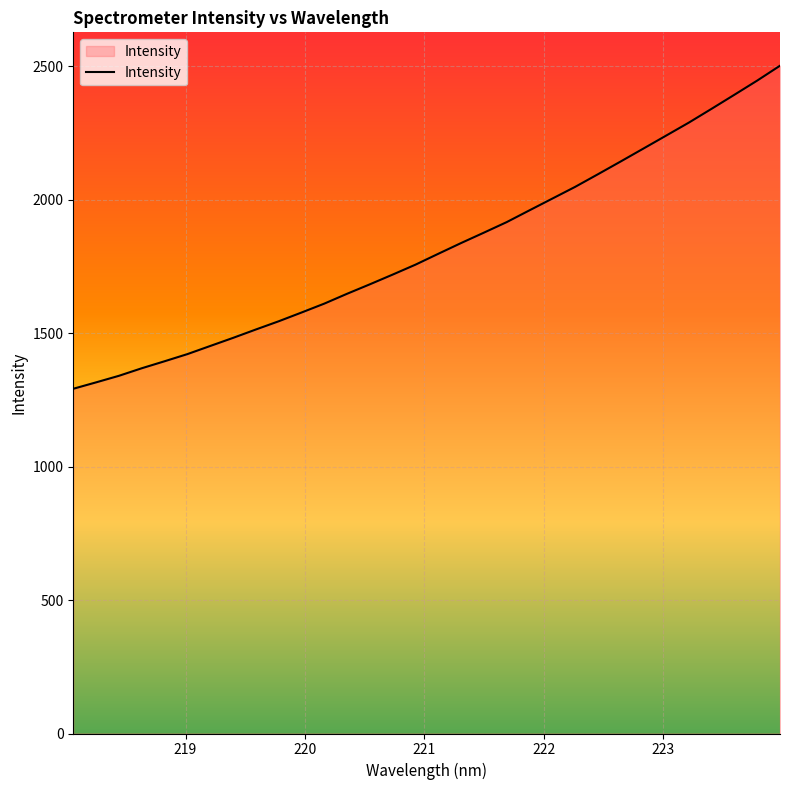

What is the difference between the maximum and minimum values?

1209.9